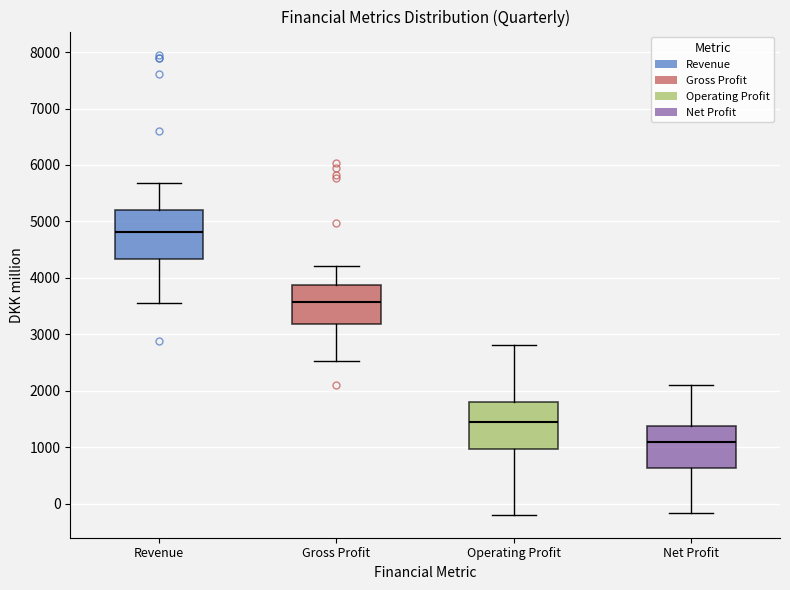

Where does the median line of the box for Revenue sit on the y-axis? The values are not printed on the chart, so give them approximately, as read against the axis.

4800